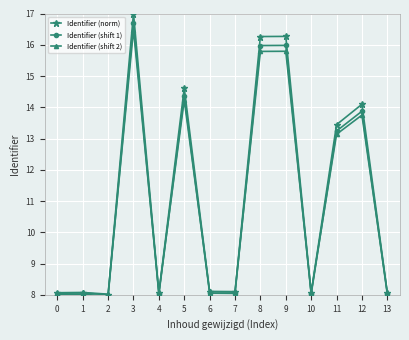

What is the value of the Identifier (shift 1) point at the 4th from the left?

16.7